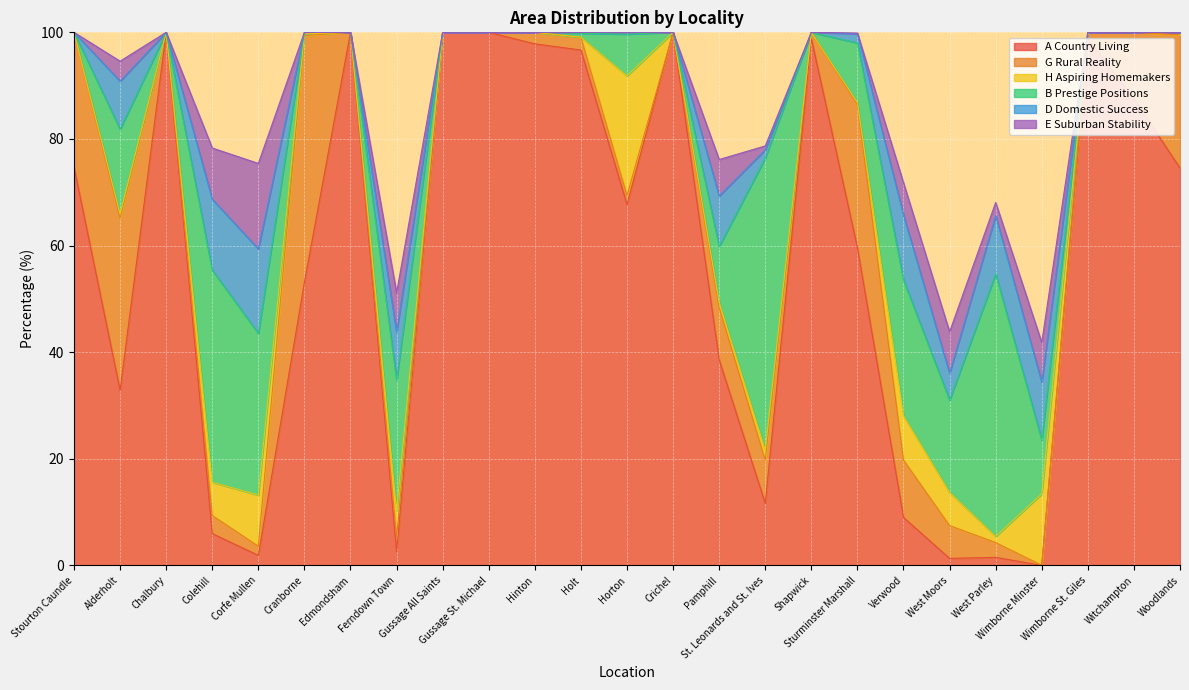

Which series changed the most between St. Leonards and St. Ives and Woodlands?

A Country Living